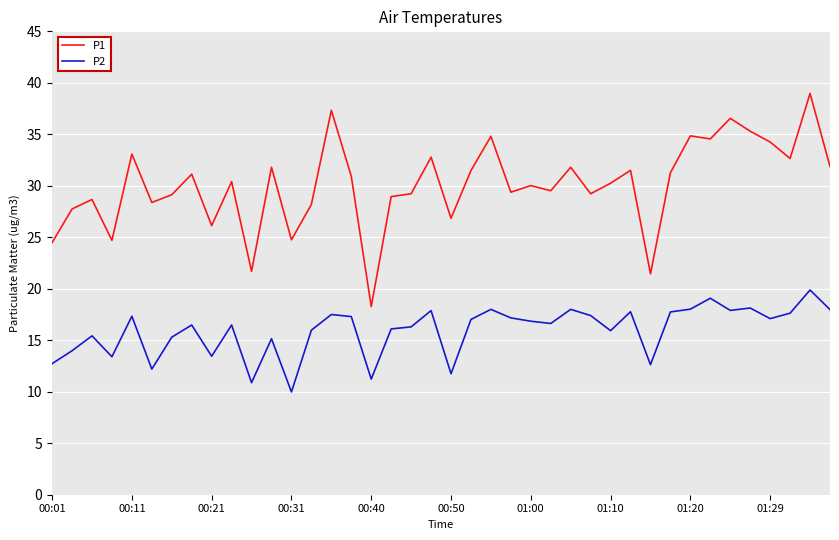

What is the maximum value for P1?

39.0